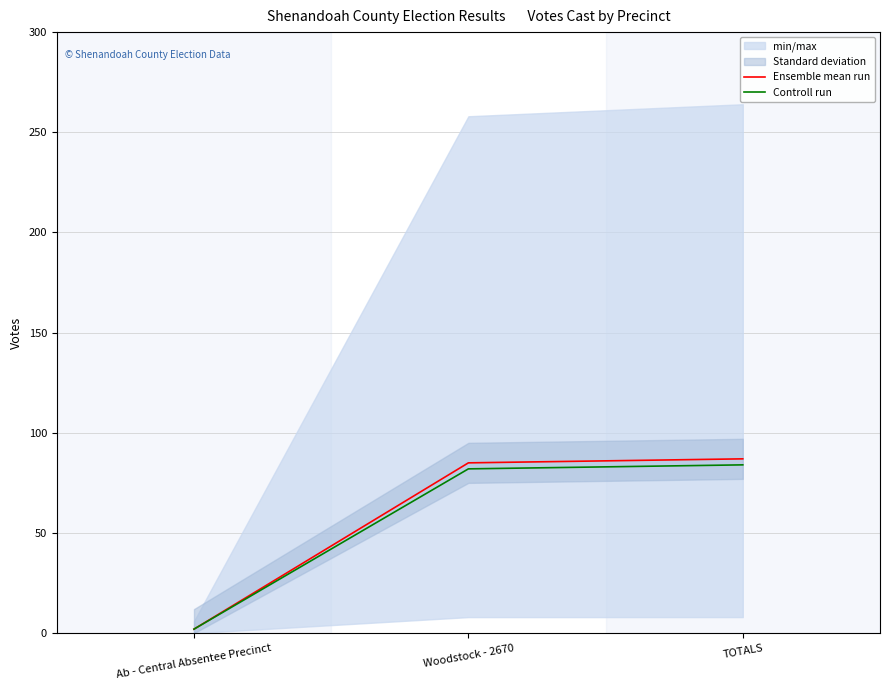

List the series in order of their peak value, highest first.

Ensemble mean run, Controll run